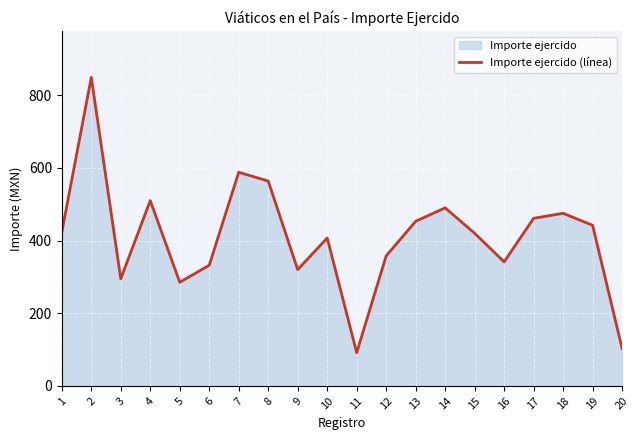

The chart shows a value of 103.2 at 20. True or false?

True